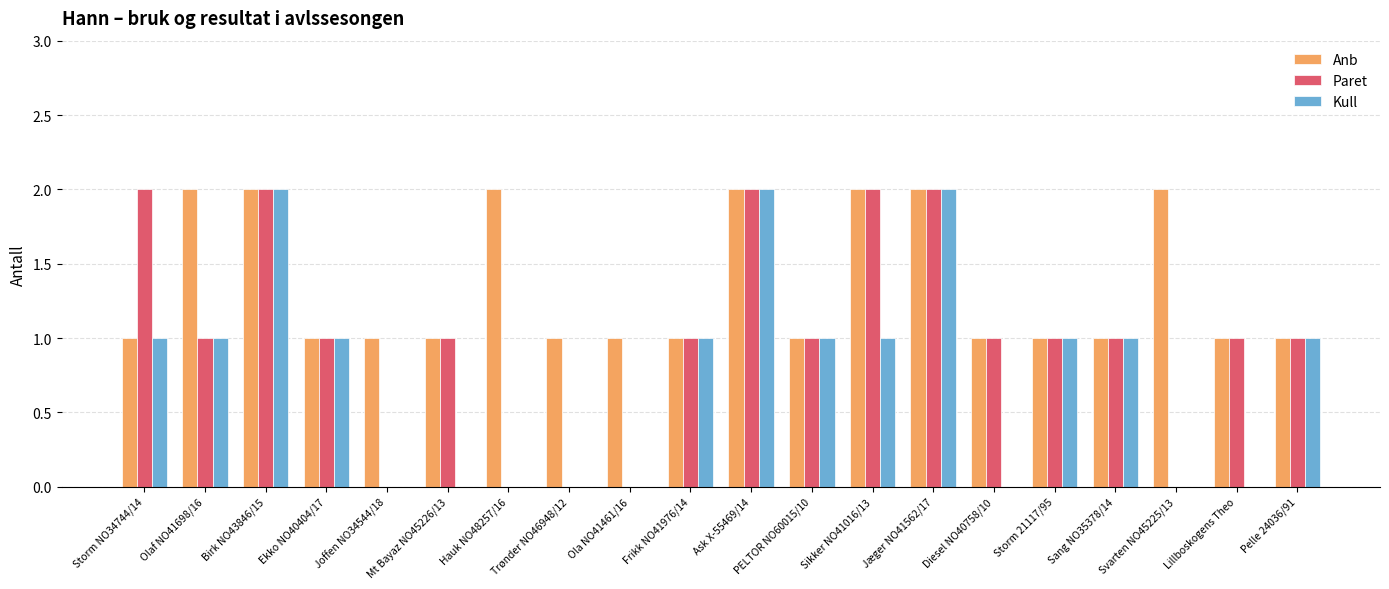

What are all the series names shown in the legend?

Anb, Paret, Kull